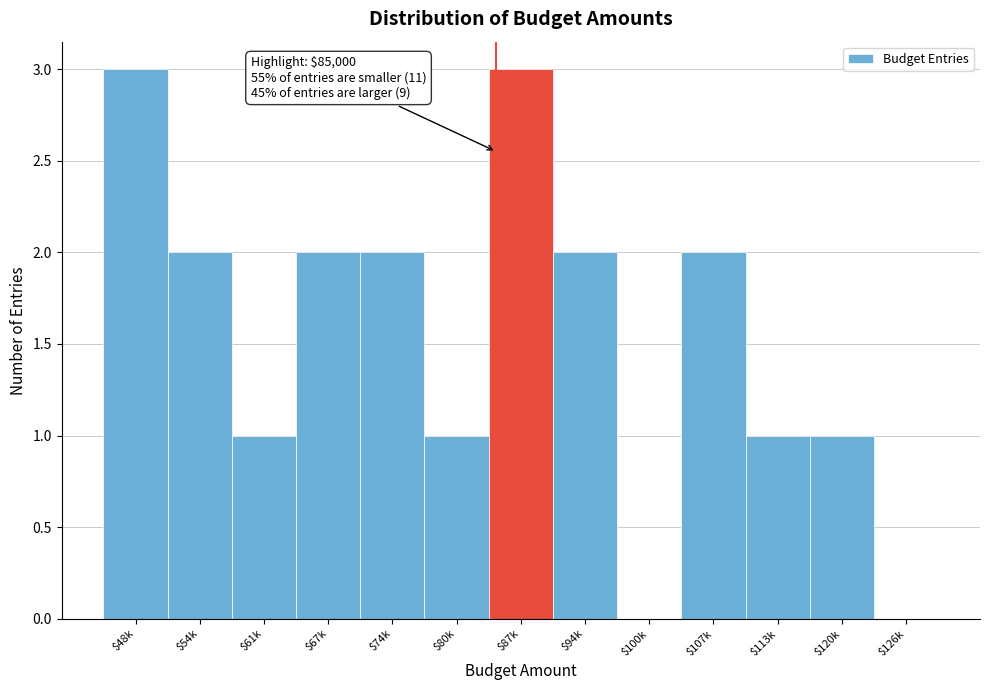

What is the maximum value shown in the chart?

3